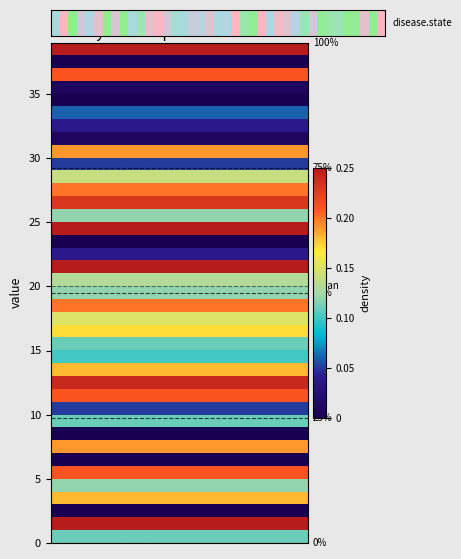

Reading right to left, transcribe all the data shown in this chart.

25	0	21	1	0	6	4	1	19	5	14	20	23	12	25	0	4	25	13	12	20	15	17	11	10	18	24	21	5	11	0	19	0	21	12	18	0	25	11